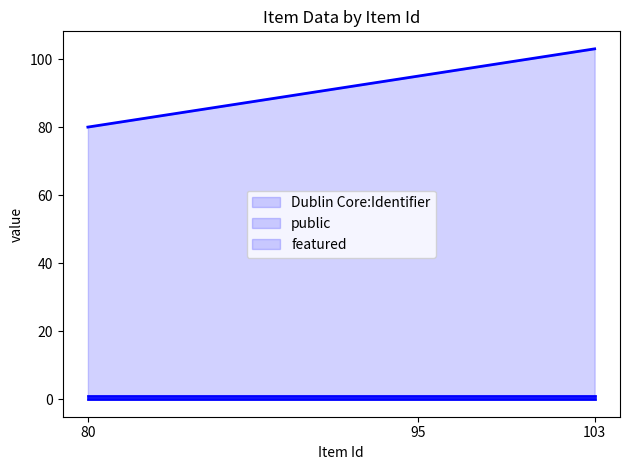

At which category is the sum across all series the highest?

103